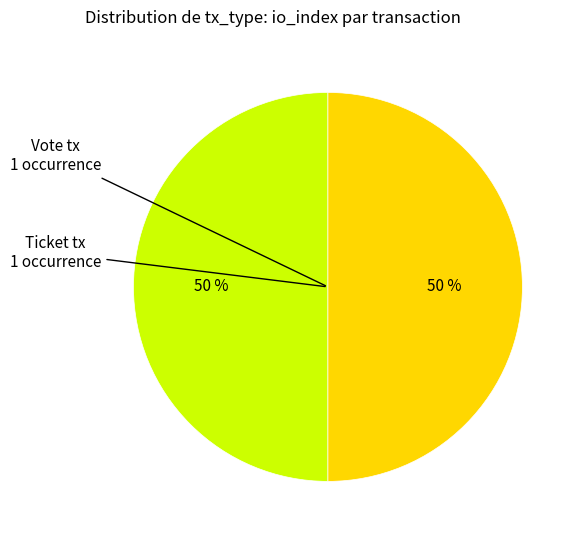

To the nearest percent, what is the average slice percentage?

50%